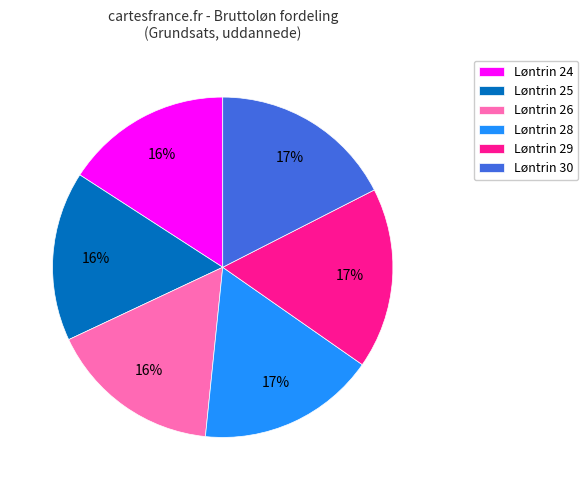

Which has a higher value, Løntrin 30 or Løntrin 24?

Løntrin 30